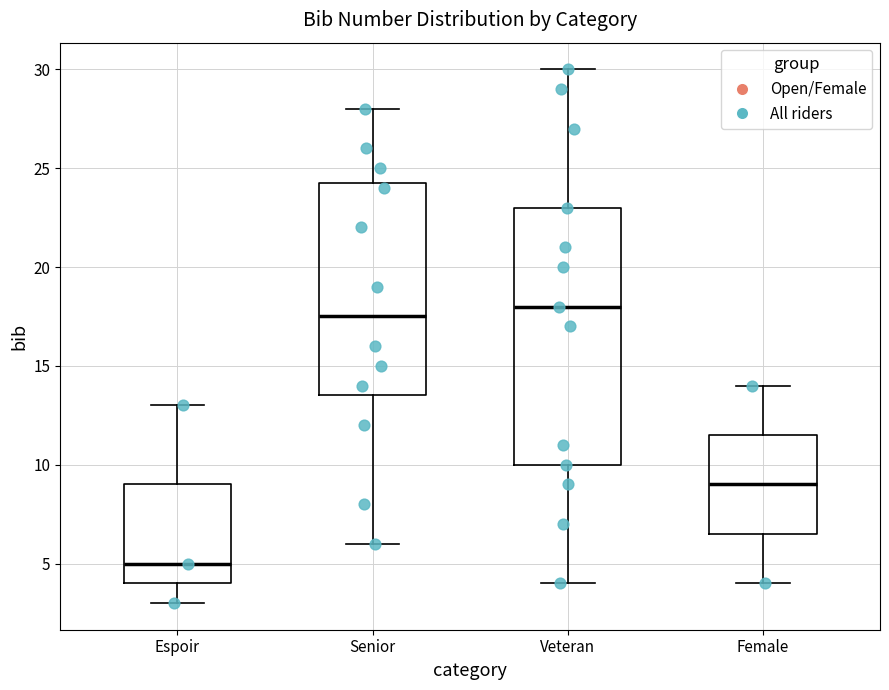

Reading left to right, transcribe this box plot: for each box, give where its median line is, the range the box spans, and where its two whiskers end, as read against the y-axis. The values are not printed on the chart, so give them approximately, as read against the axis.

Espoir: median 5.0, box 4.0 to 9.0, whiskers 3.0 to 13.0
Senior: median 17.5, box 13.5 to 24.5, whiskers 6.0 to 28.0
Veteran: median 18.0, box 10.0 to 23.0, whiskers 4.0 to 30.0
Female: median 9.0, box 6.5 to 11.5, whiskers 4.0 to 14.0